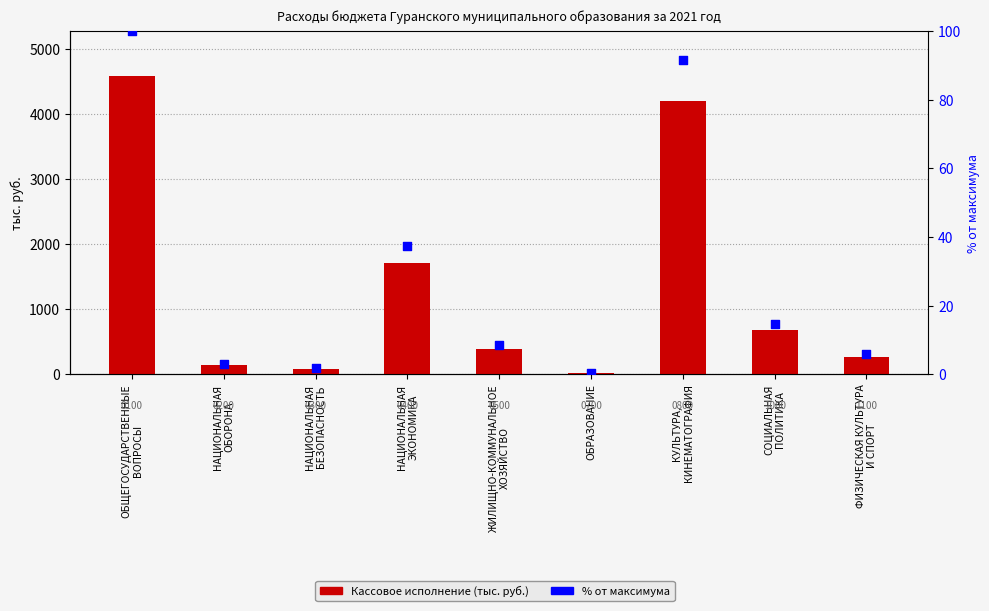

At how many categories does at least one series exceed 1602?

3